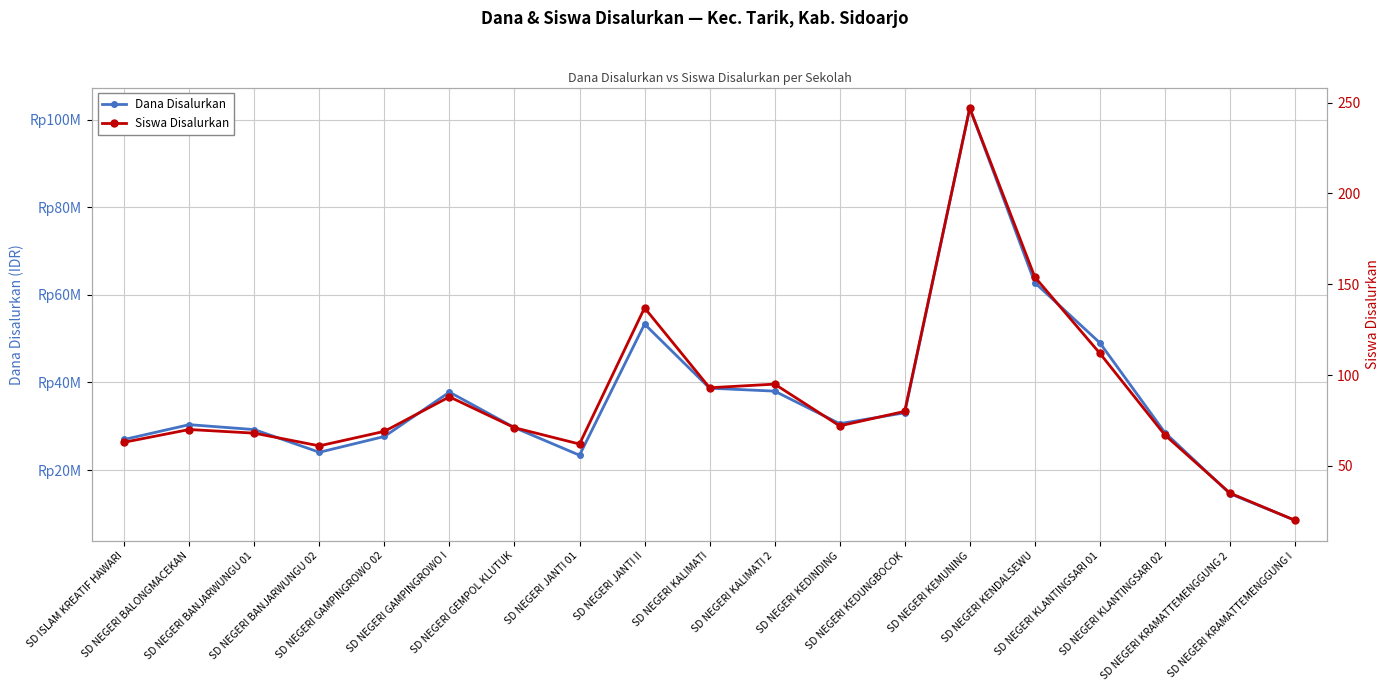

Reading left to right, list all the values displayed in this chart.

Dana Disalurkan: SD ISLAM KREATIF HAWARI=27000000	SD NEGERI BALONGMACEKAN=30375000	SD NEGERI BANJARWUNGU 01=29250000	SD NEGERI BANJARWUNGU 02=24075000	SD NEGERI GAMPINGROWO 02=27675000	SD NEGERI GAMPINGROWO I=37800000	SD NEGERI GEMPOL KLUTUK=29700000	SD NEGERI JANTI 01=23400000	SD NEGERI JANTI II=53325000	SD NEGERI KALIMATI=38700000	SD NEGERI KALIMATI 2=38025000	SD NEGERI KEDINDING=30600000	SD NEGERI KEDUNGBOCOK=33075000	SD NEGERI KEMUNING=102600000	SD NEGERI KENDALSEWU=62775000	SD NEGERI KLANTINGSARI 01=49050000	SD NEGERI KLANTINGSARI 02=28575000	SD NEGERI KRAMATTEMENGGUNG 2=14625000	SD NEGERI KRAMATTEMENGGUNG I=8550000
Siswa Disalurkan: SD ISLAM KREATIF HAWARI=63	SD NEGERI BALONGMACEKAN=70	SD NEGERI BANJARWUNGU 01=68	SD NEGERI BANJARWUNGU 02=61	SD NEGERI GAMPINGROWO 02=69	SD NEGERI GAMPINGROWO I=88	SD NEGERI GEMPOL KLUTUK=71	SD NEGERI JANTI 01=62	SD NEGERI JANTI II=137	SD NEGERI KALIMATI=93	SD NEGERI KALIMATI 2=95	SD NEGERI KEDINDING=72	SD NEGERI KEDUNGBOCOK=80	SD NEGERI KEMUNING=247	SD NEGERI KENDALSEWU=154	SD NEGERI KLANTINGSARI 01=112	SD NEGERI KLANTINGSARI 02=67	SD NEGERI KRAMATTEMENGGUNG 2=35	SD NEGERI KRAMATTEMENGGUNG I=20